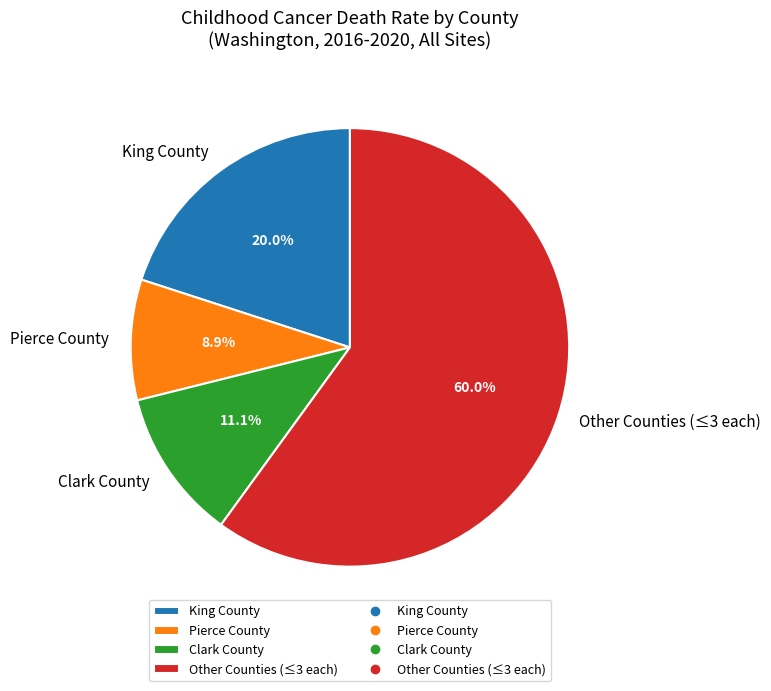

Which has a higher value, King County or Other Counties (≤3 each)?

Other Counties (≤3 each)